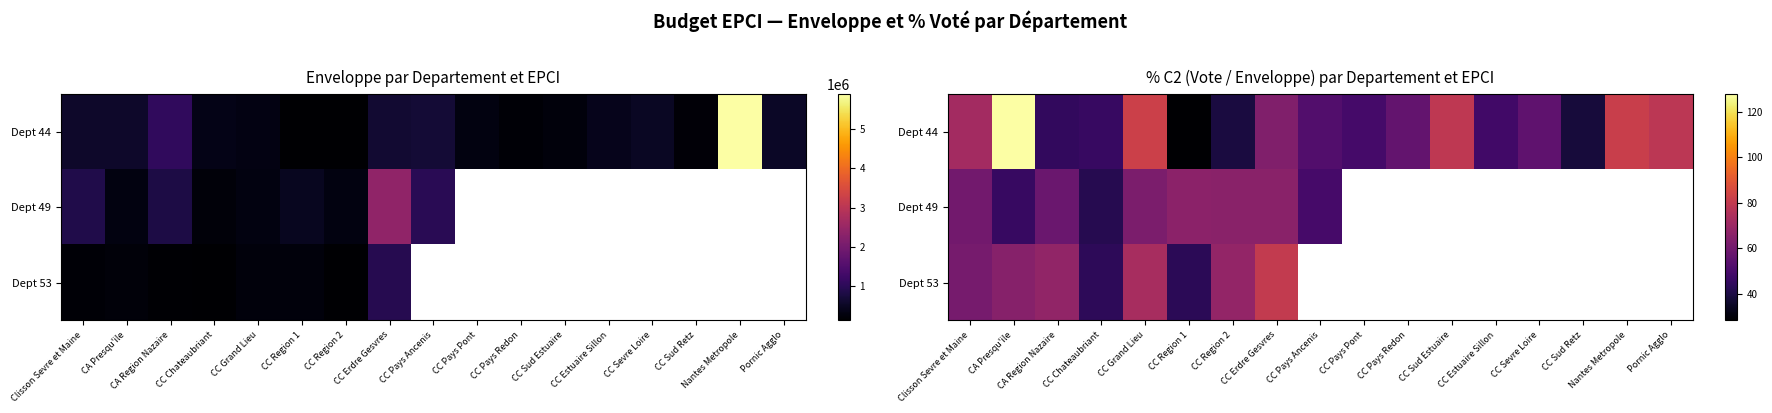

At which category is the sum across all series the highest?

CA Presqu'ile